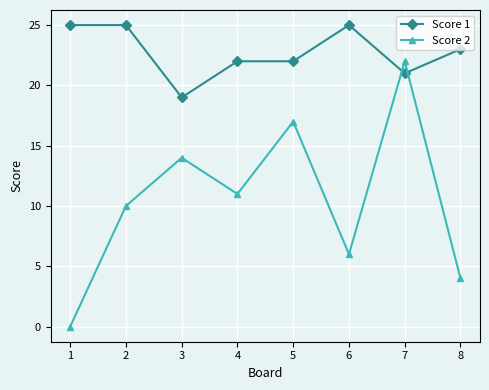

Where is the first local minimum for Score 1?

3